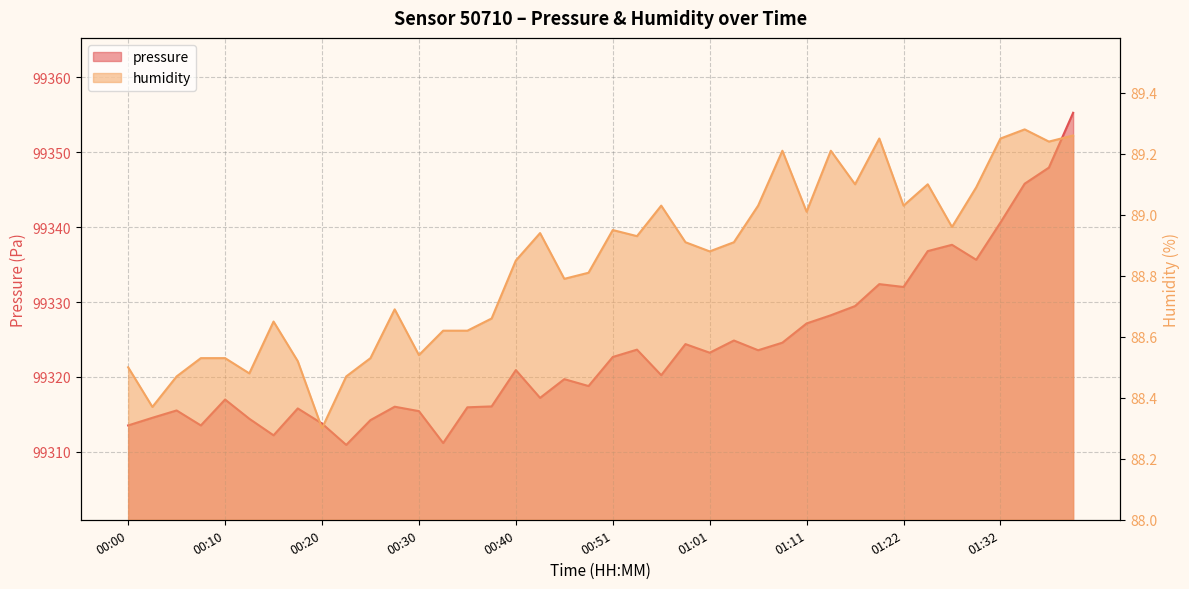

Which series has the largest total across all categories?

pressure